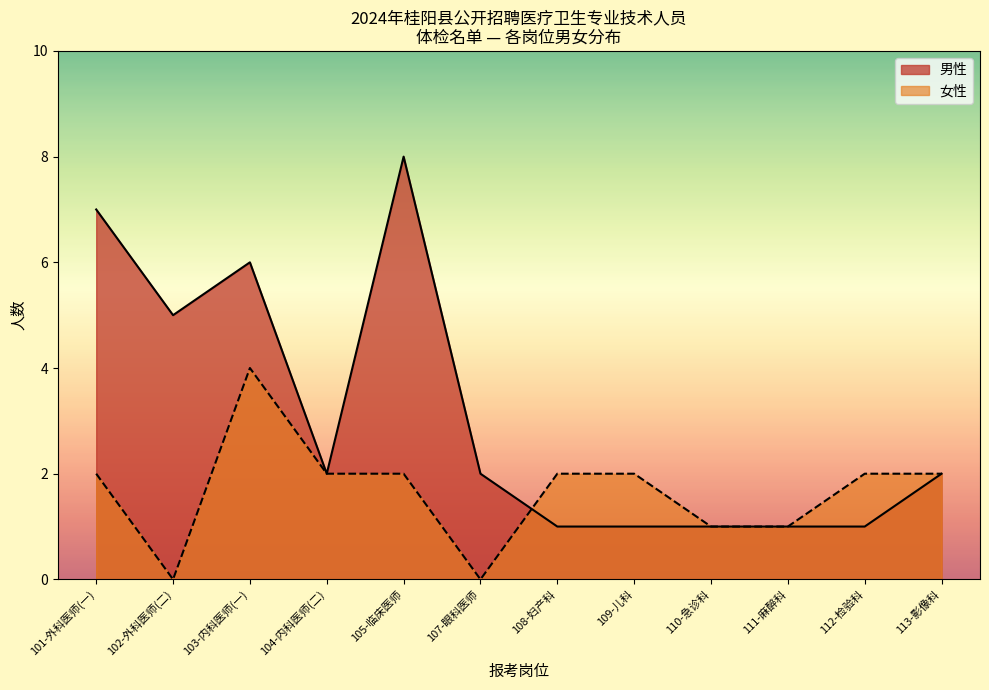

Rank the series by their average value, from highest to lowest.

男性, 女性